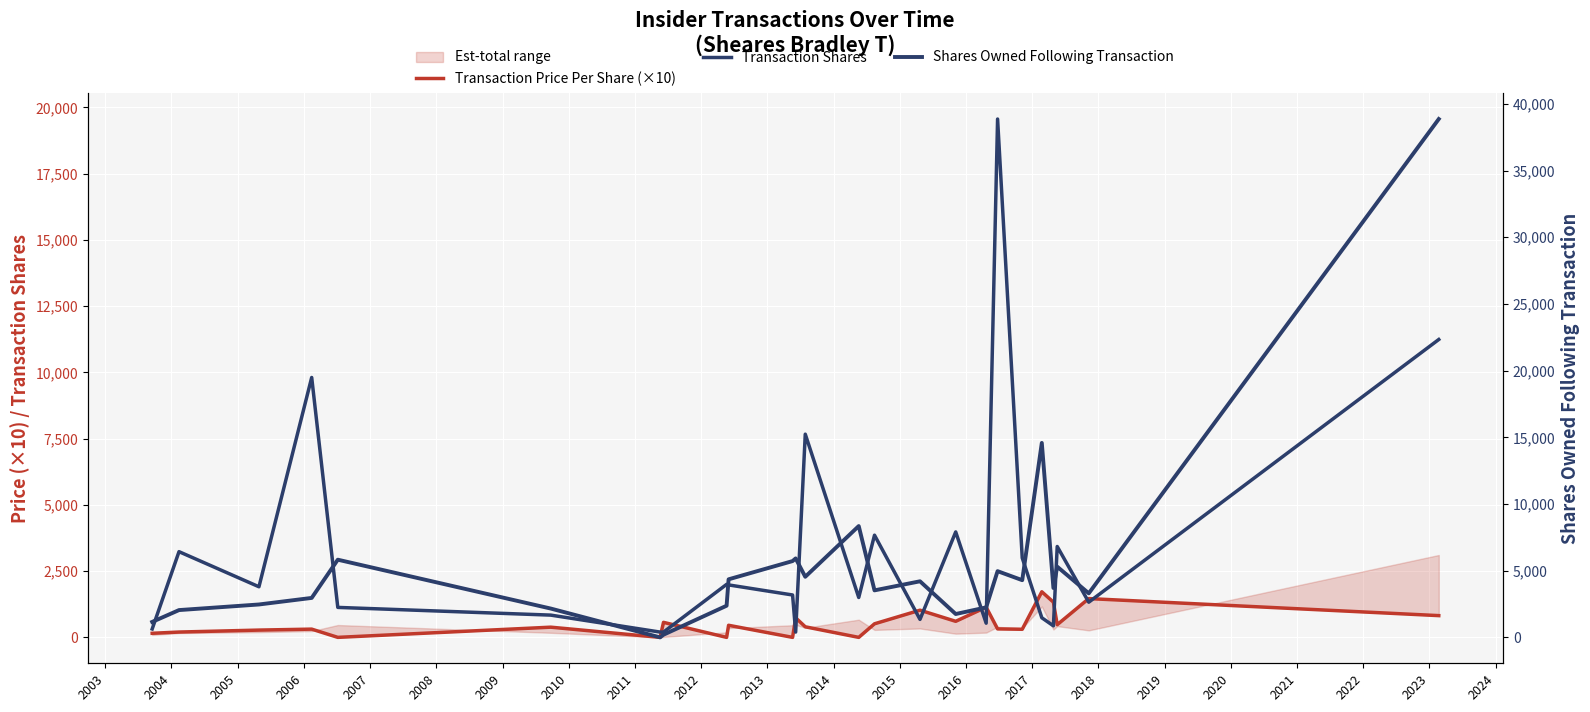

How many positive values does the Transaction Price Per Share (×10) series have?

20